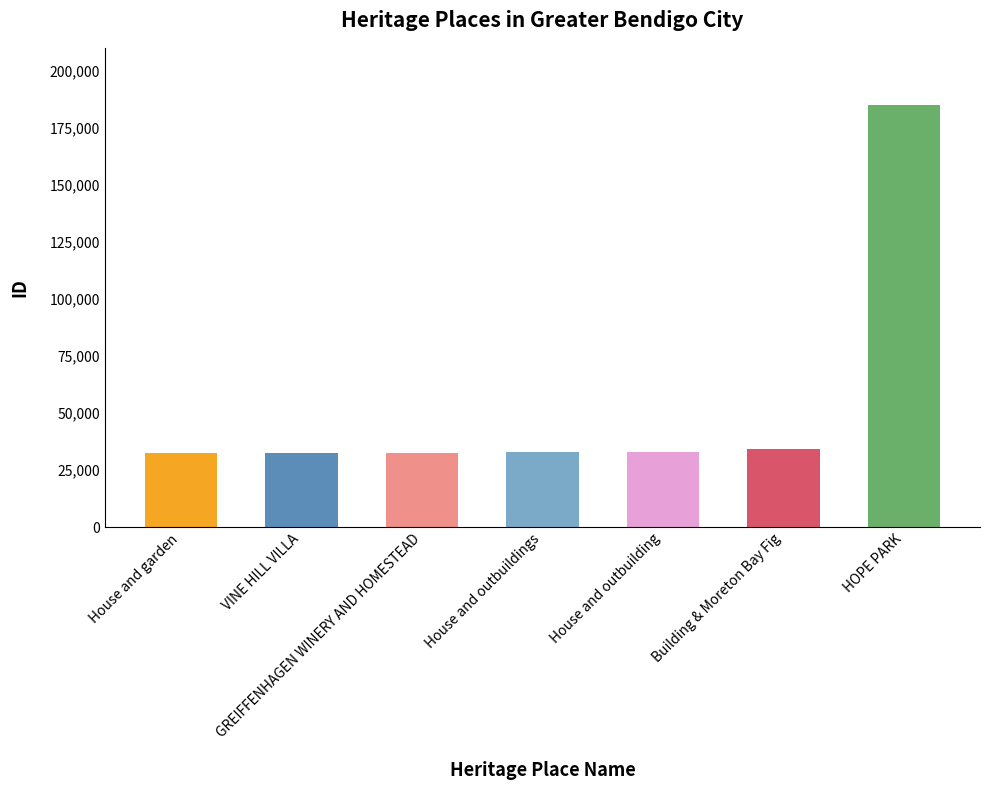

How many data points does each series have?

7